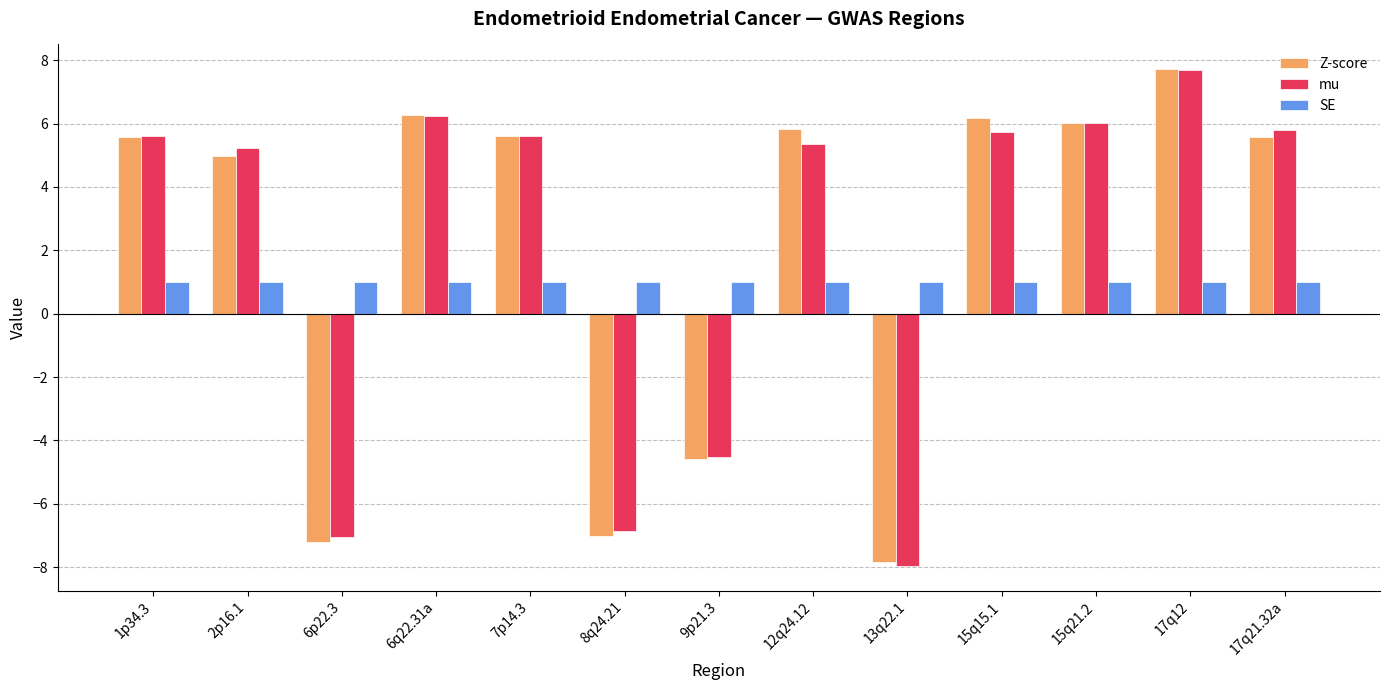

Is it true that mu equals 7.4 at 12q24.12?

False